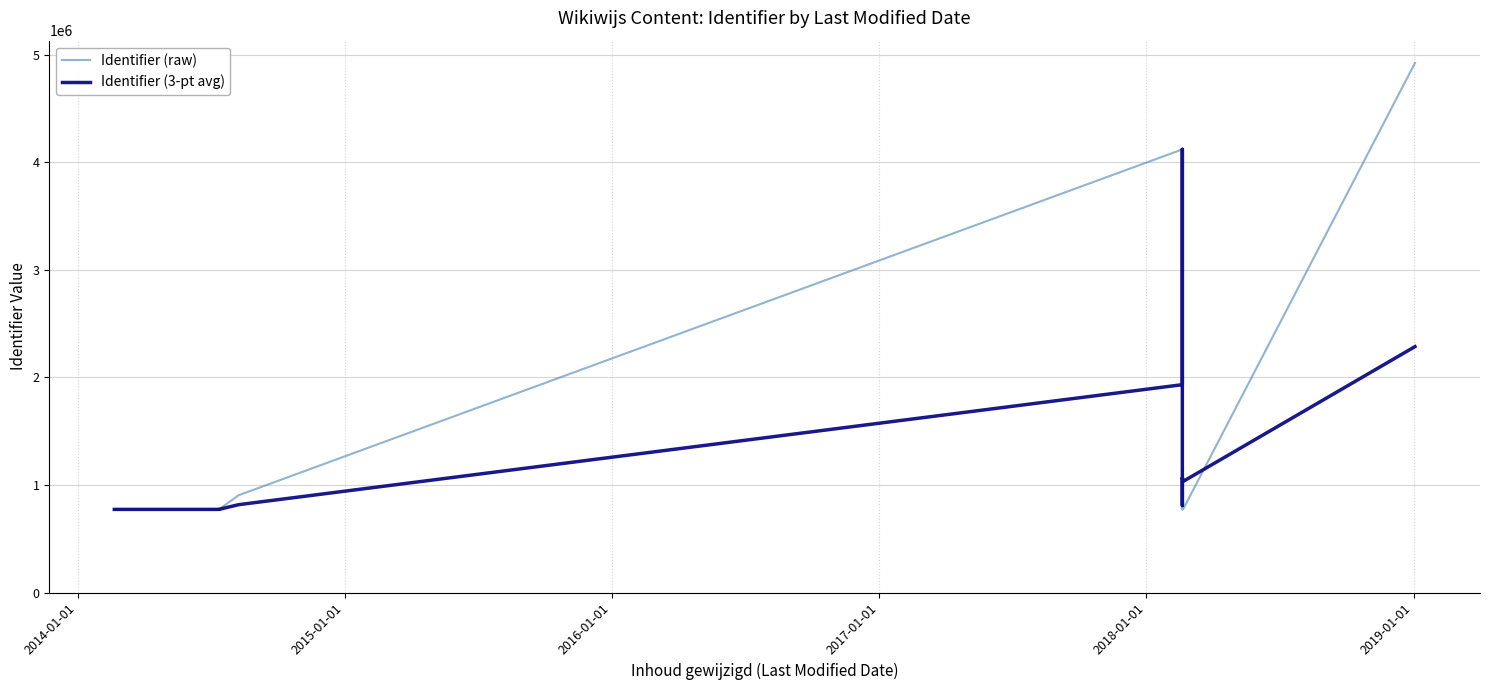

True or false: Identifier (raw) and Identifier (3-pt avg) intersect in this chart.

True